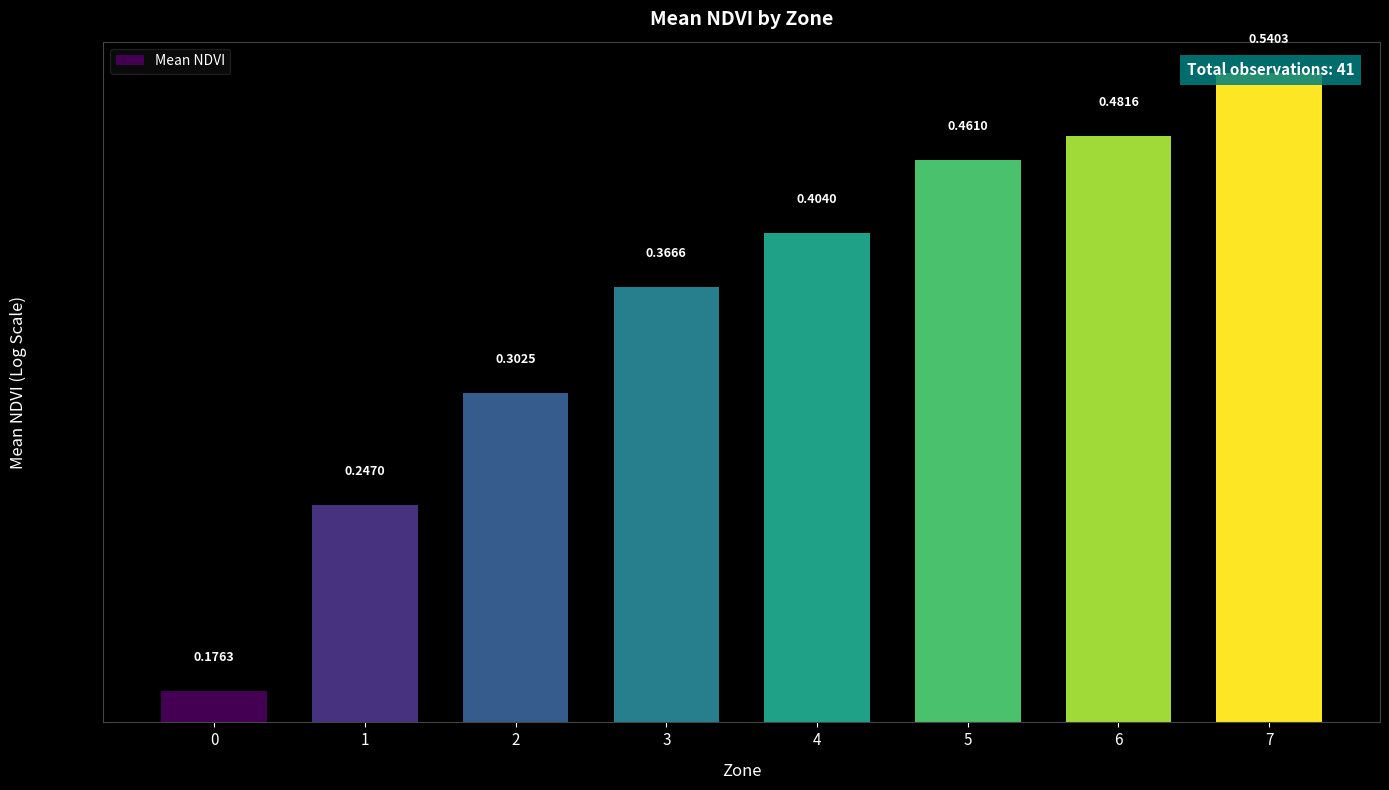

Count the values in the range 0 to 1.

8